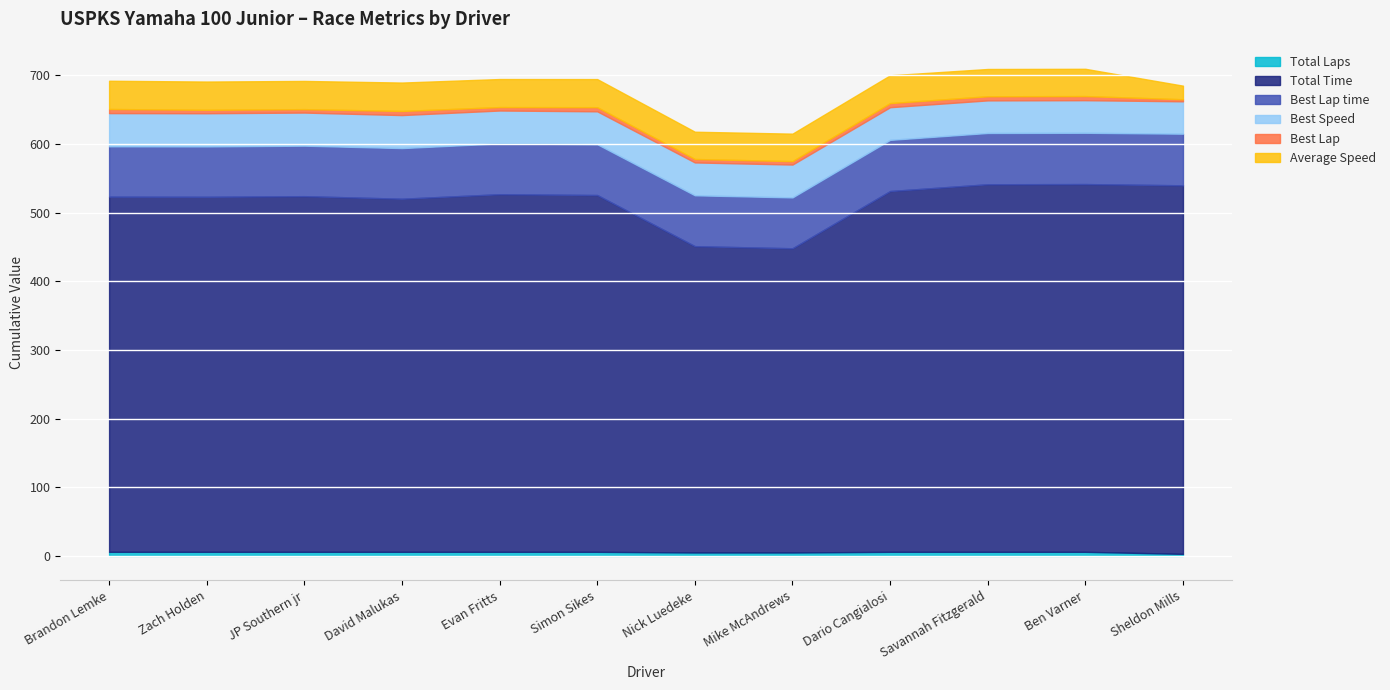

Between Sheldon Mills and Mike McAndrews, which is larger?

Mike McAndrews